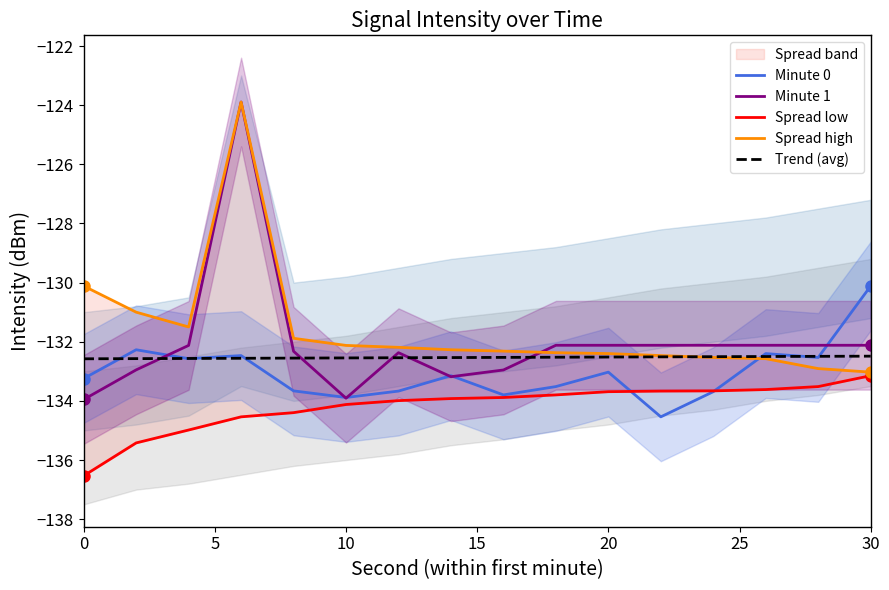

How many lines are shown in the chart?

5